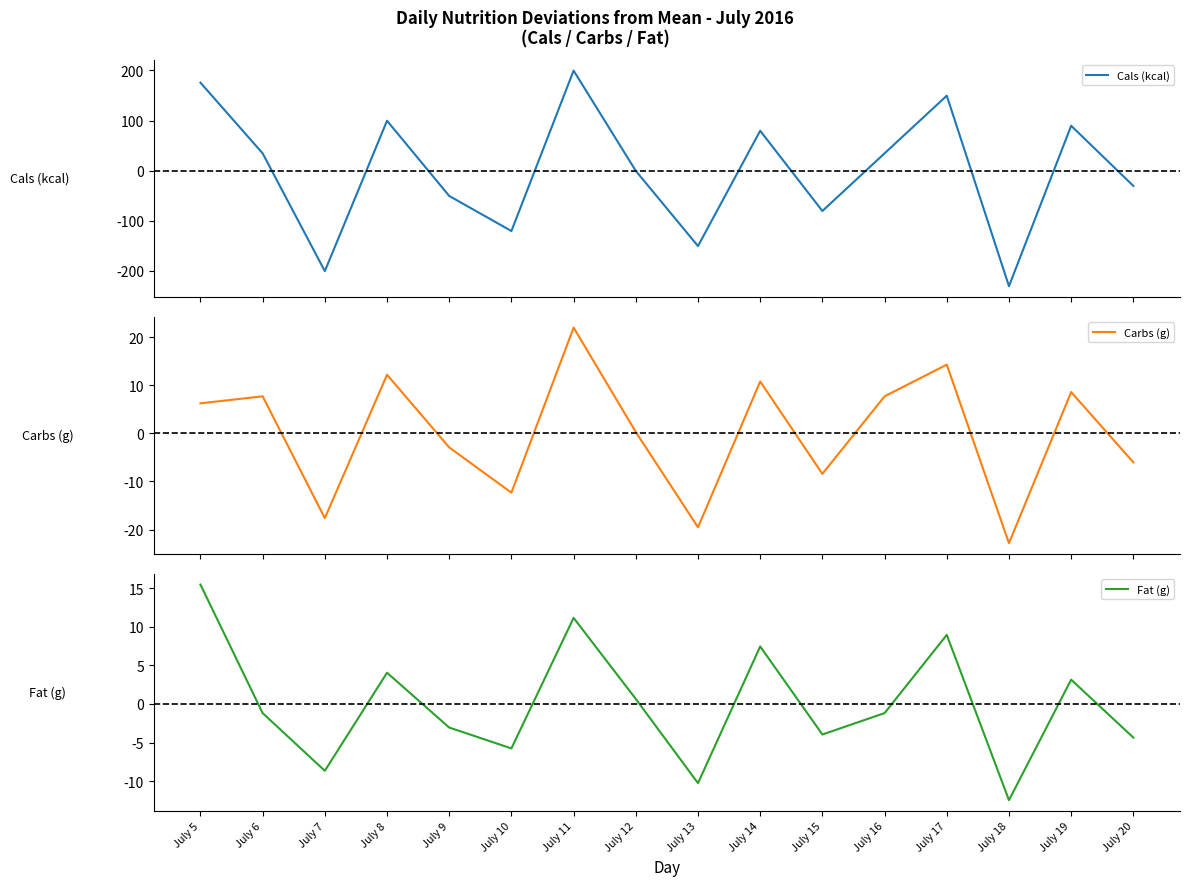

True or false: Fat (g) has a value of -6.9 at July 15.

False